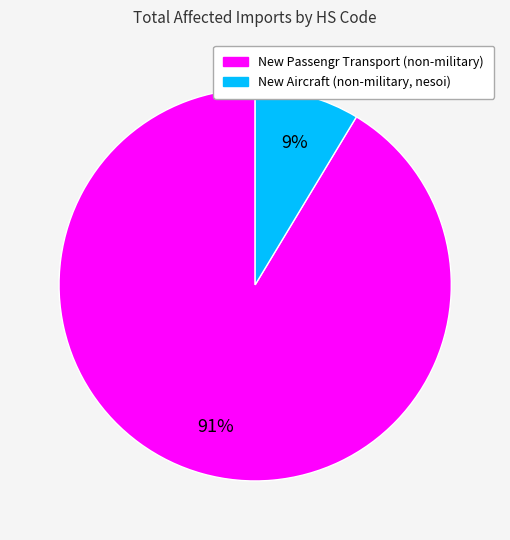

Is there a majority slice in this chart?

Yes